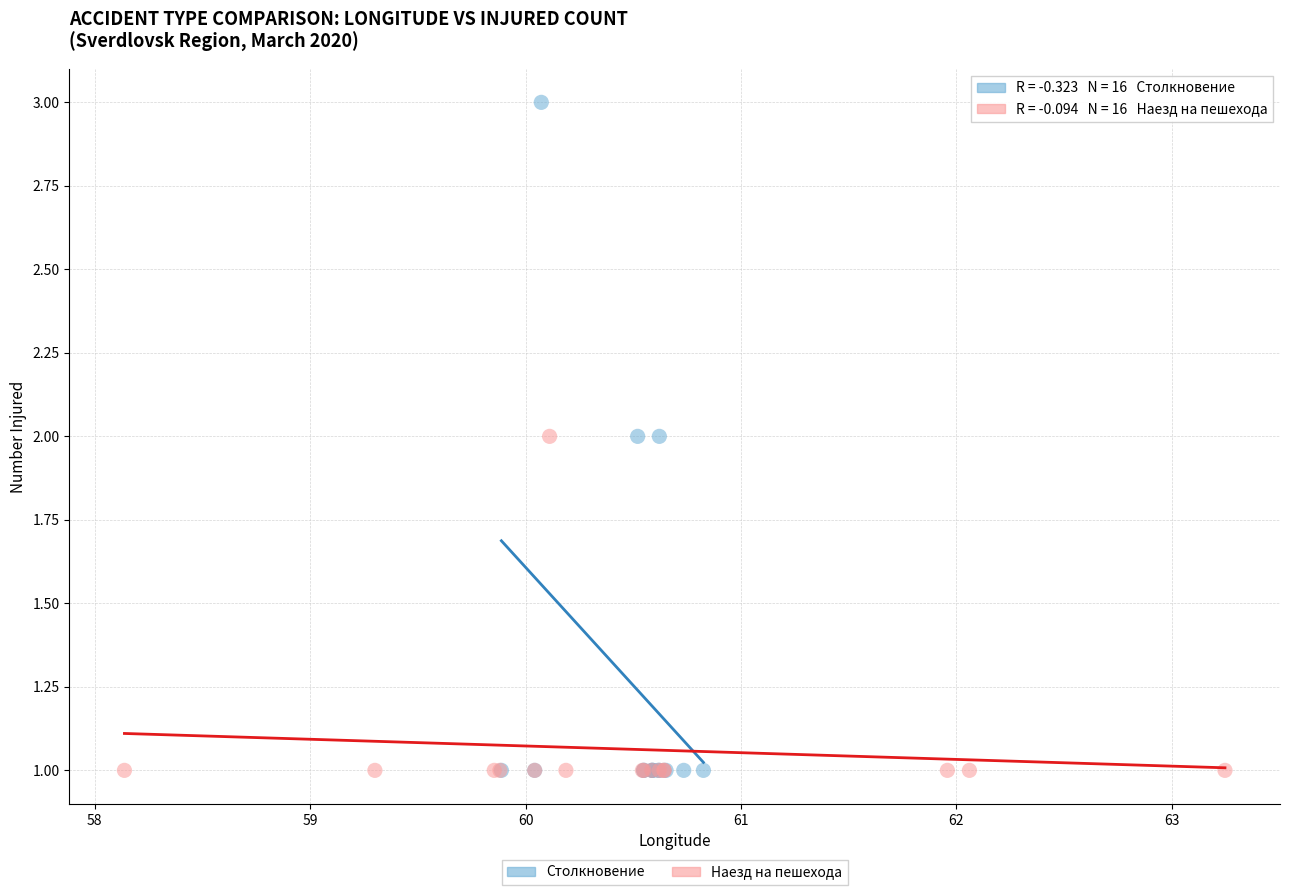

Which series contains the highest Y value?

Столкновение